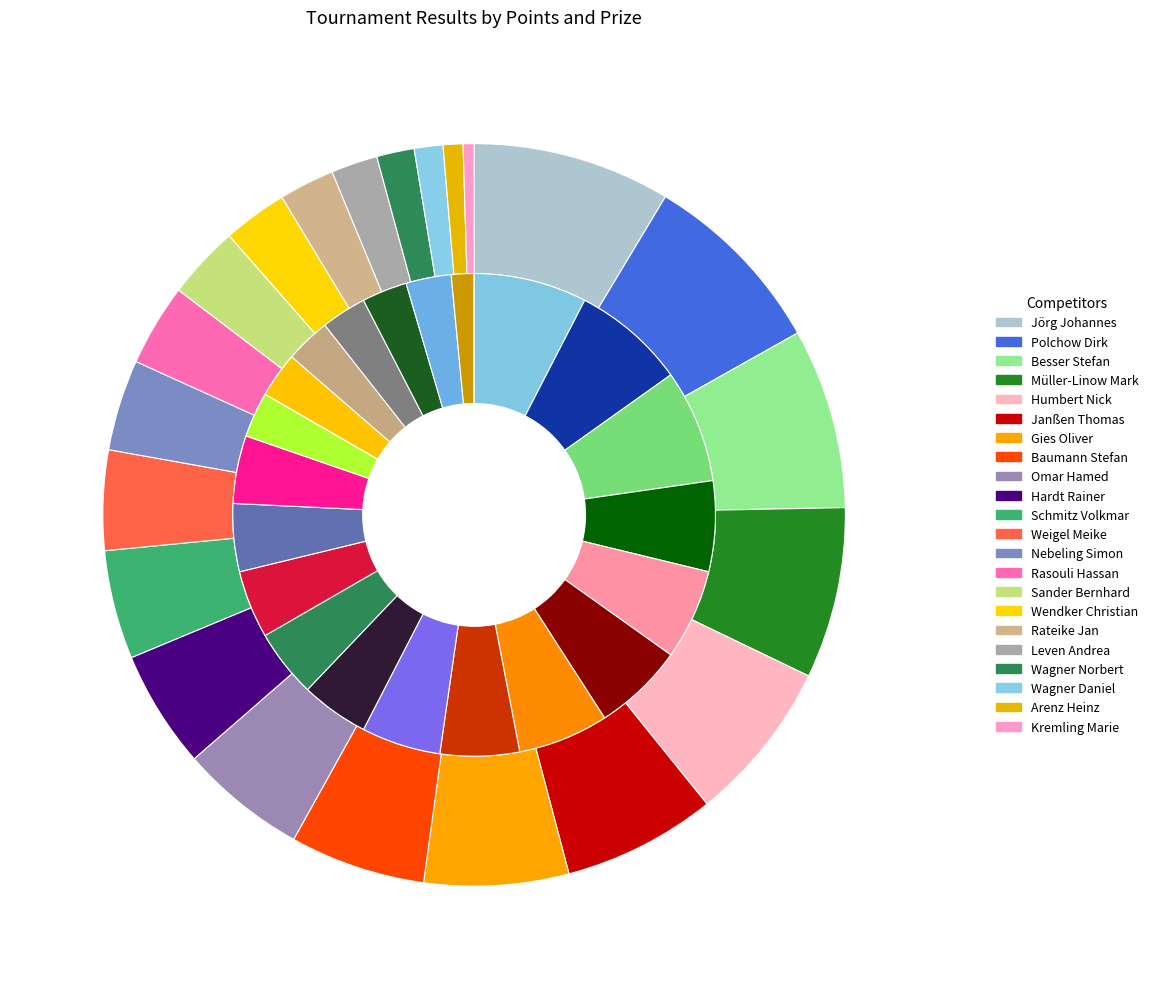

How much of the chart is everything except 16?

97.0%